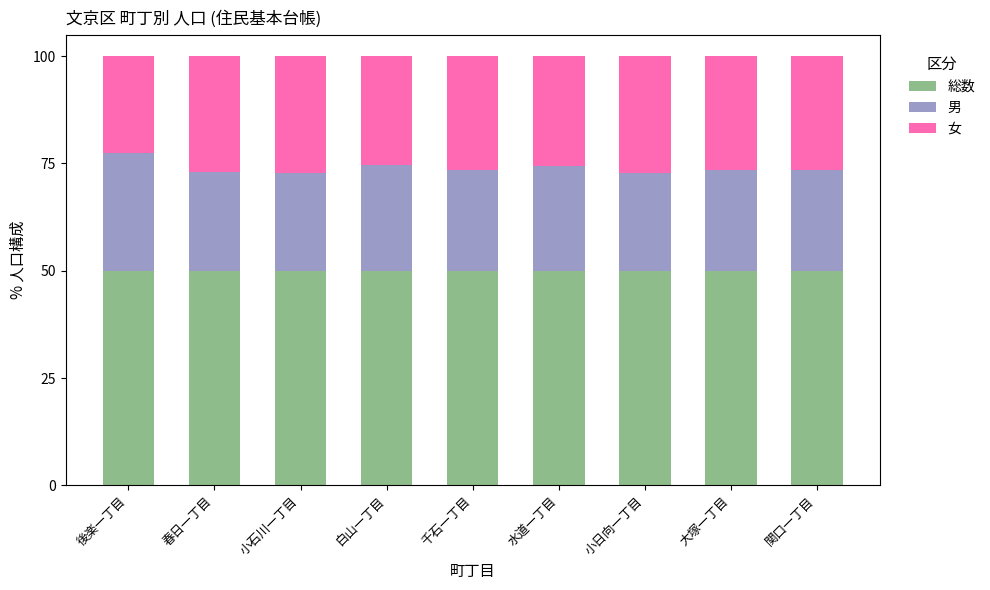

What is the sum of all 総数 values?

450.0